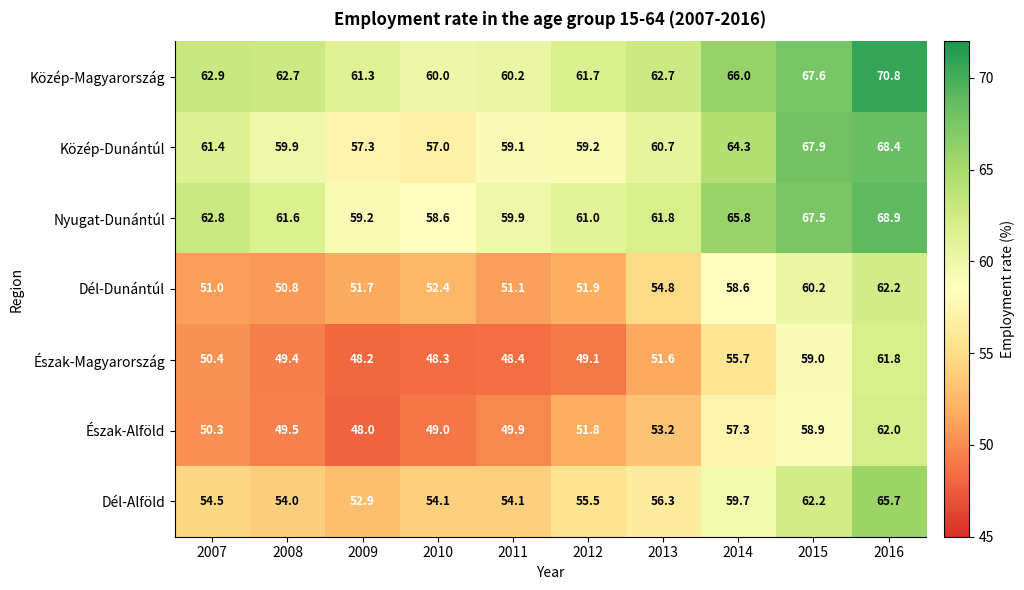

Rank the series at 2007 from lowest to highest value.

Észak-Alföld, Észak-Magyarország, Dél-Dunántúl, Dél-Alföld, Közép-Dunántúl, Nyugat-Dunántúl, Közép-Magyarország